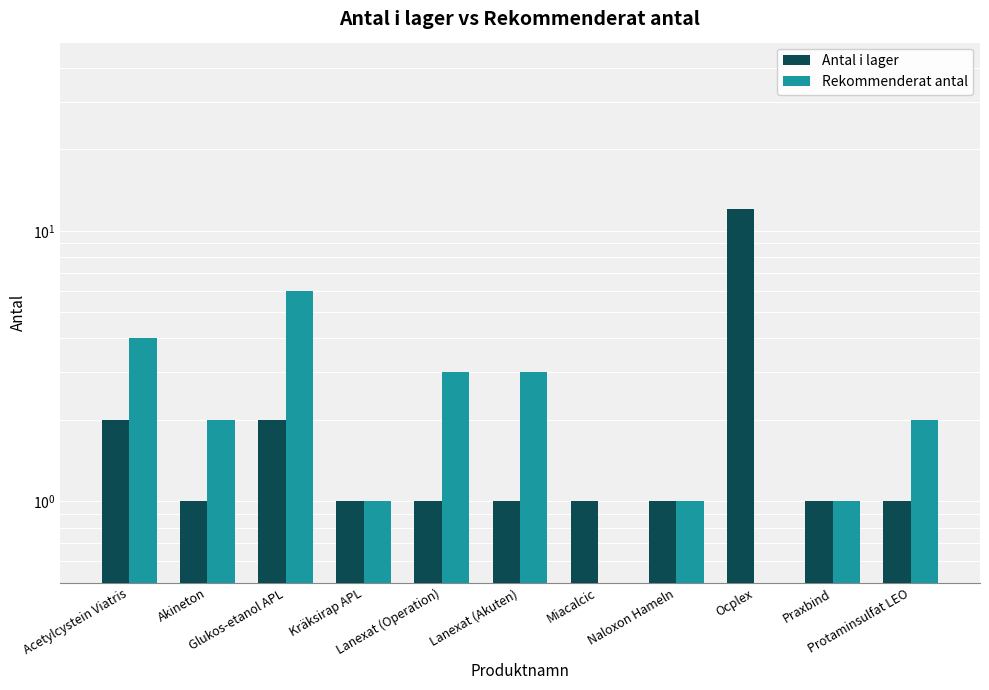

At how many categories does at least one series exceed 0?

11